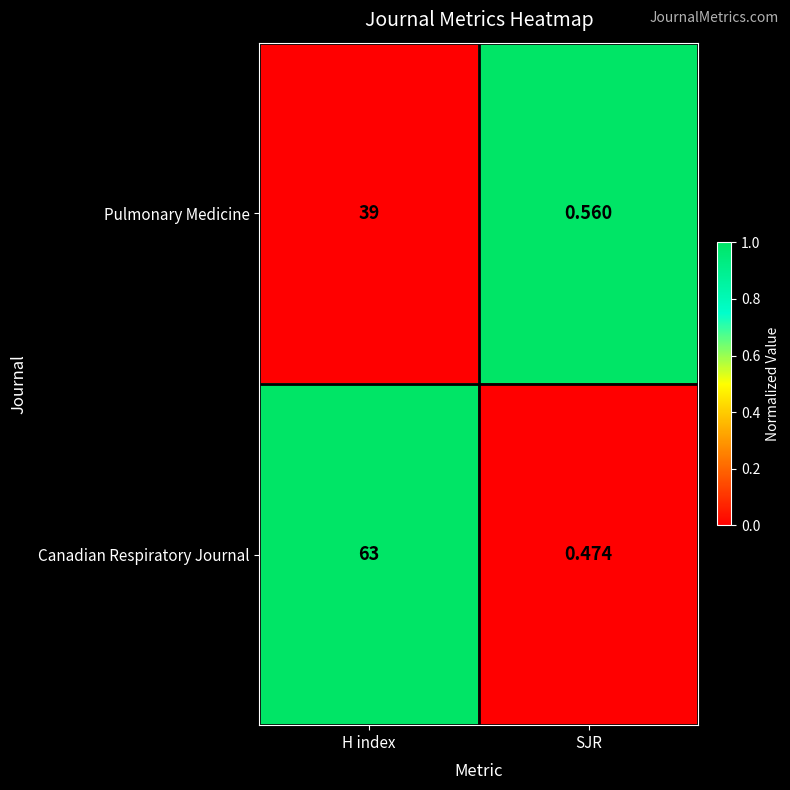

Rank the series at SJR from lowest to highest value.

Canadian Respiratory Journal, Pulmonary Medicine